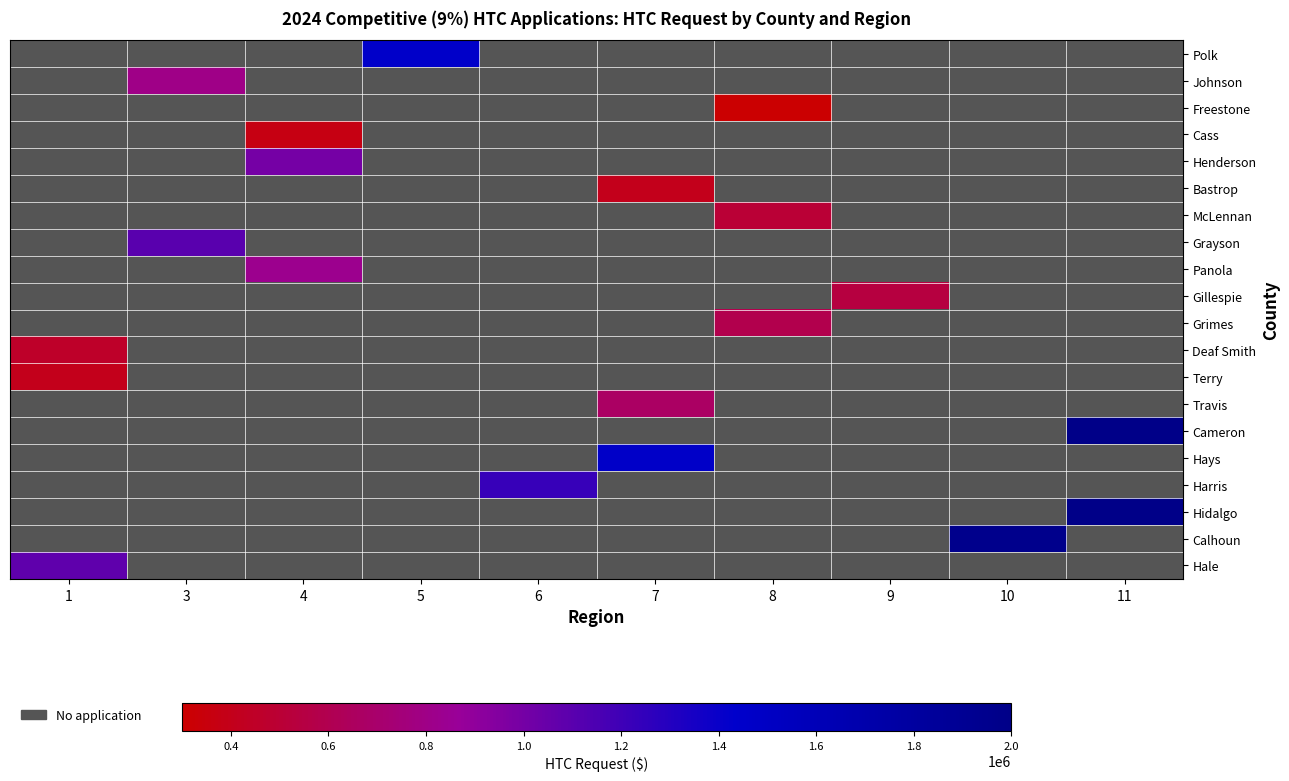

Rank the categories by Calhoun value from lowest to highest.

1, 3, 4, 5, 6, 7, 8, 9, 10, 11